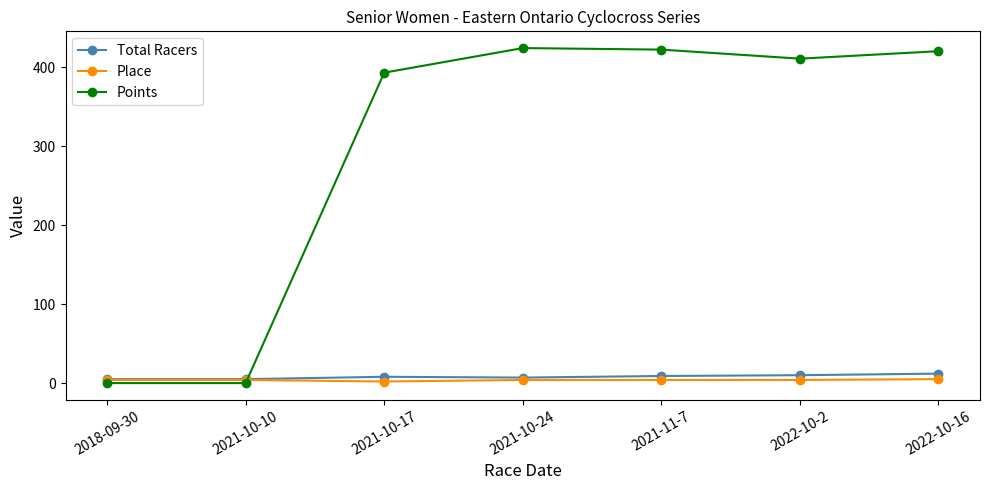

What is the label of the 4th point from the right?

2021-10-24